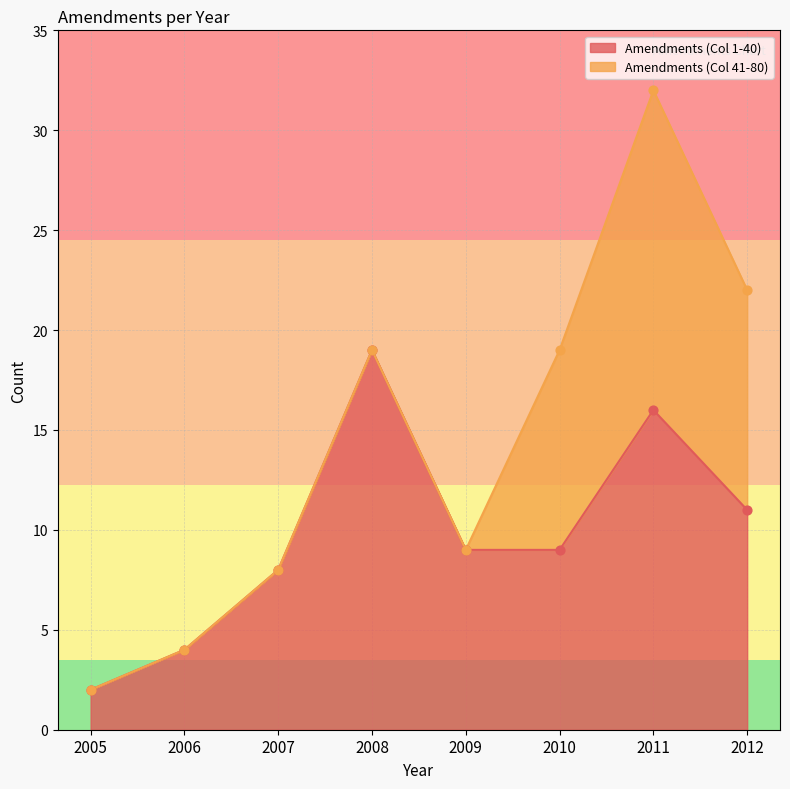

Between 2008 and 2006, which is larger?

2008